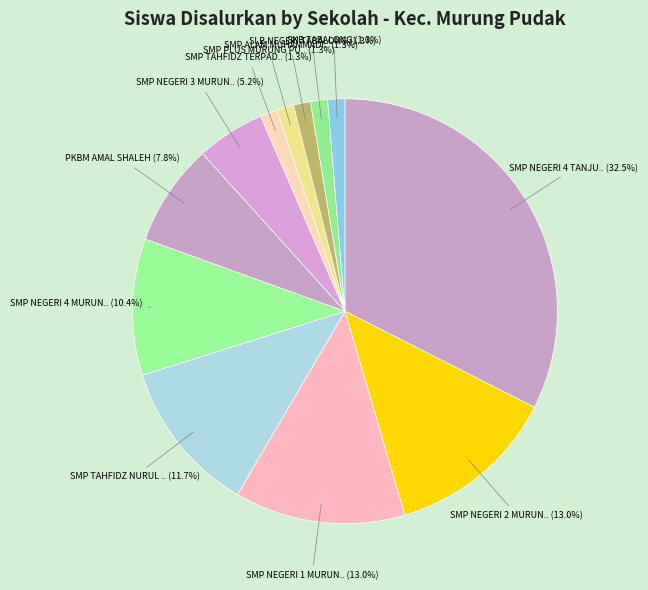

Count the number of slices in the pie.

12